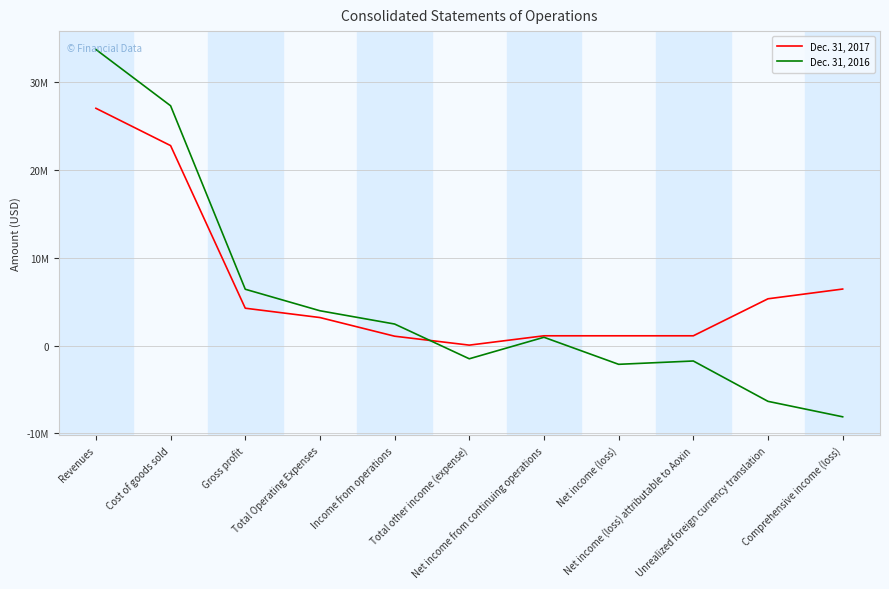

Between which two adjacent categories do Dec. 31, 2017 and Dec. 31, 2016 first intersect?

Income from operations and Total other income (expense)